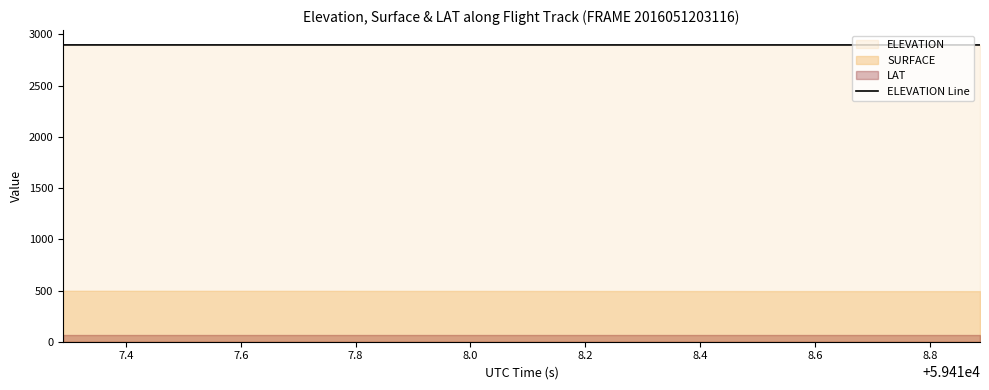

Reading left to right, transcribe all the data shown in this chart.

2897.5	2897.5	2897.5	2897.5	2897.5	2897.5	2897.5	2897.5	2897.5	2897.5	2897.5	2897.4	2897.4	2897.4	2897.4	2897.4	2897.4	2897.4	2897.4	2897.4	2897.4	2897.4	2897.4	2897.4	2897.4	2897.4	2897.4	2897.4	2897.4	2897.4	2897.4	2897.4	2897.3	2897.3	2897.3	2897.3	2897.3	2897.3	2897.3	2897.3